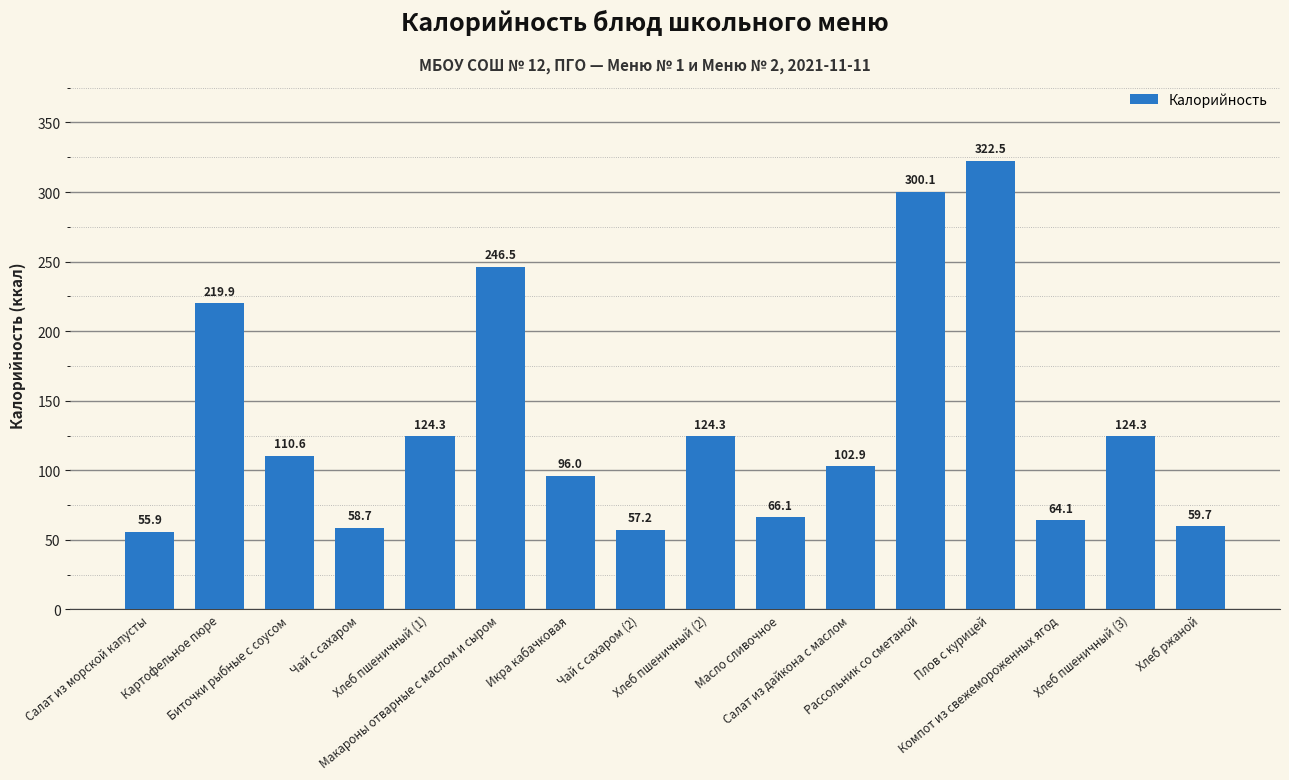

Does the chart contain any negative values?

No